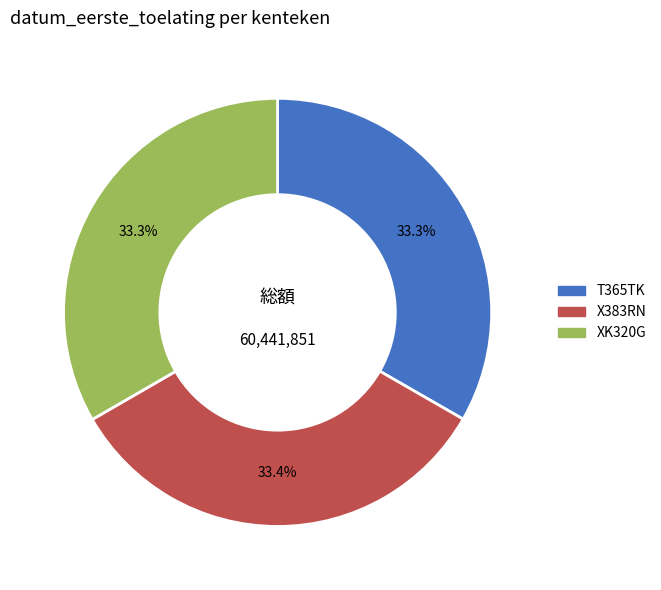

How many segments does this pie chart have?

3